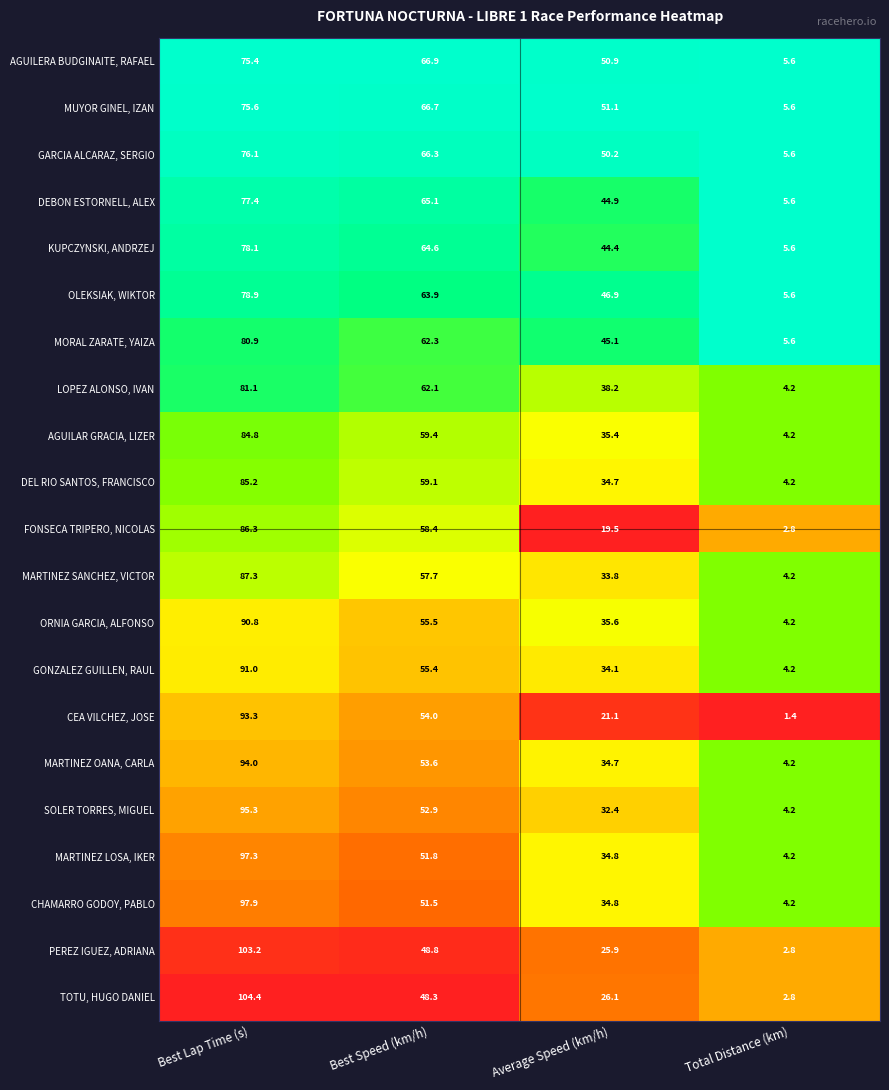

List the labels in order of DEBON ESTORNELL, ALEX value, largest first.

Best Lap Time (s), Best Speed (km/h), Average Speed (km/h), Total Distance (km)